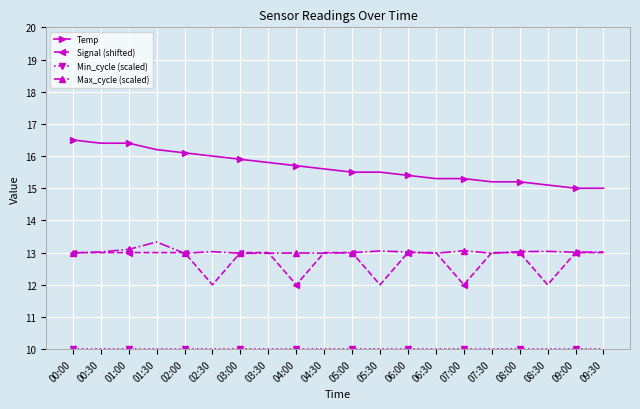

Is it true that Max_cycle (scaled) equals 13.0 at 03:00?

True